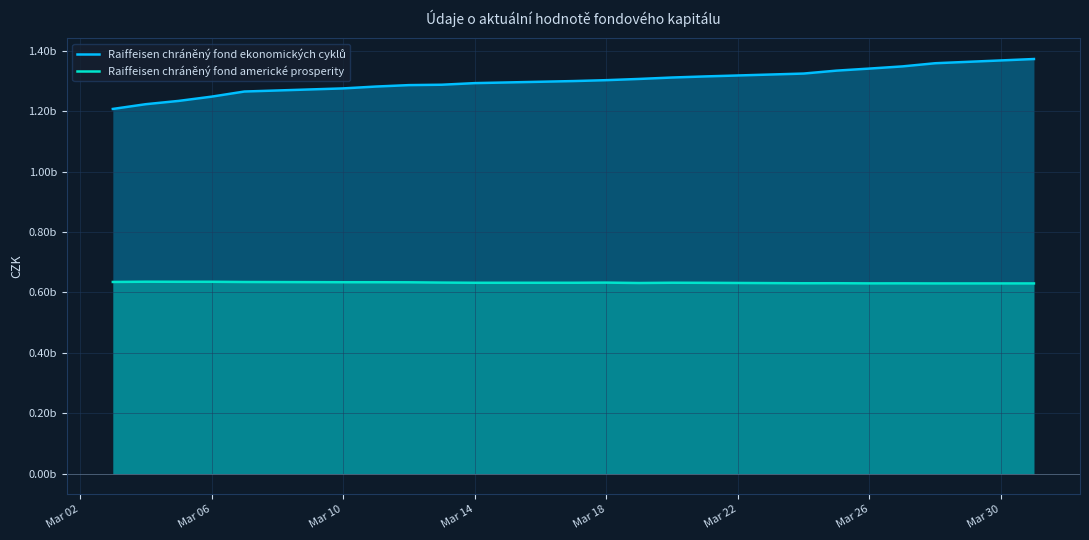

What is the value of the Raiffeisen chráněný fond ekonomických cyklů point at the 12th from the left?

1.3